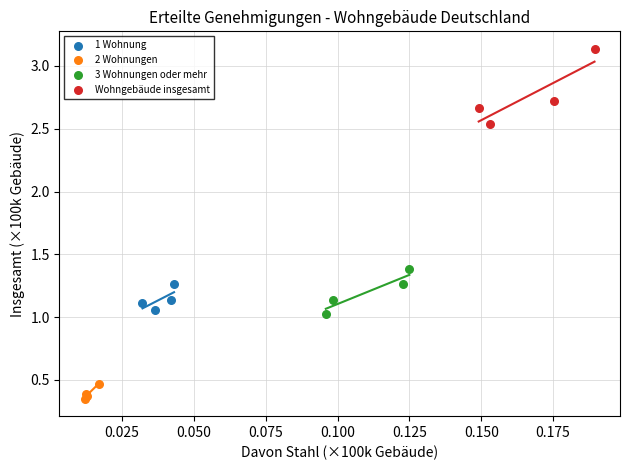

Which series has the largest Y range (max minus min)?

Wohngebäude insgesamt